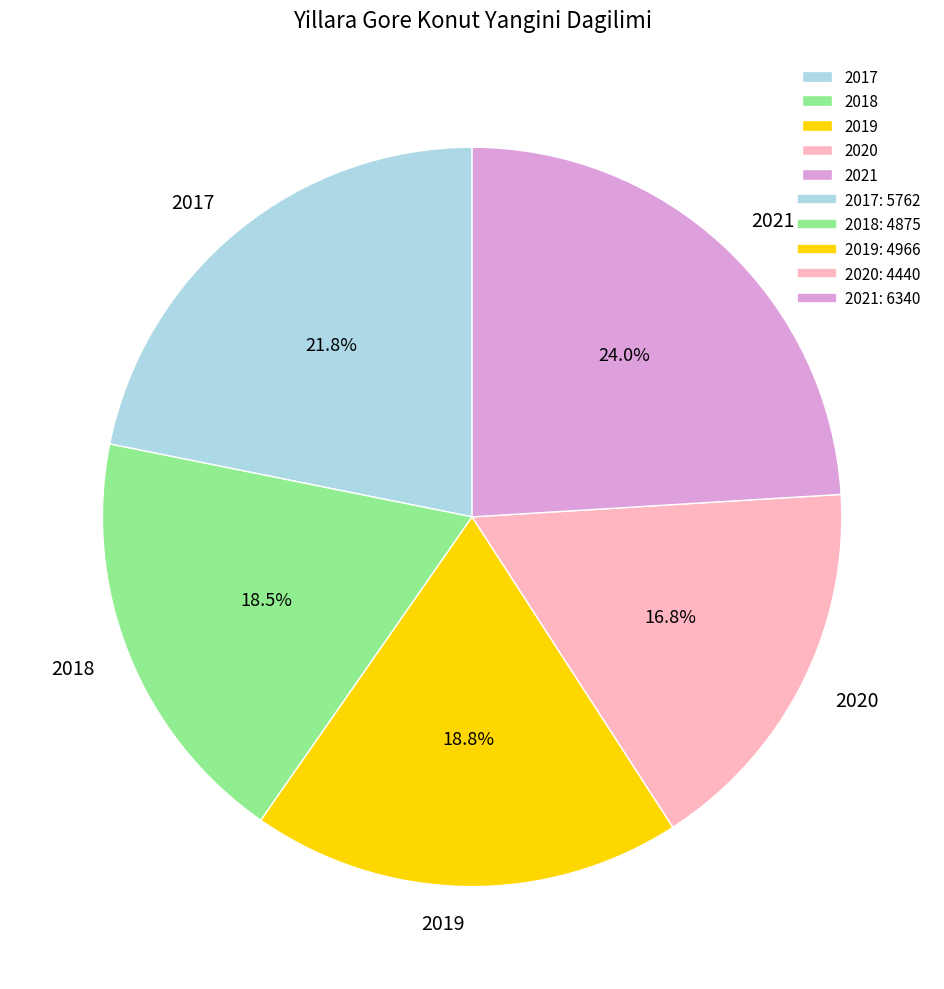

What percentage is the 2021 slice, to the nearest percent?

24%